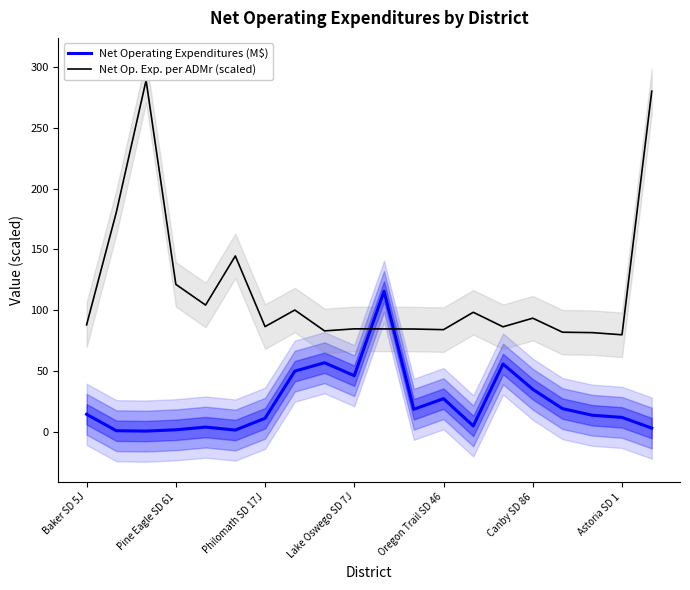

What value does the Net Op. Exp. per ADMr (scaled) series have at Astoria SD 1?

79.8